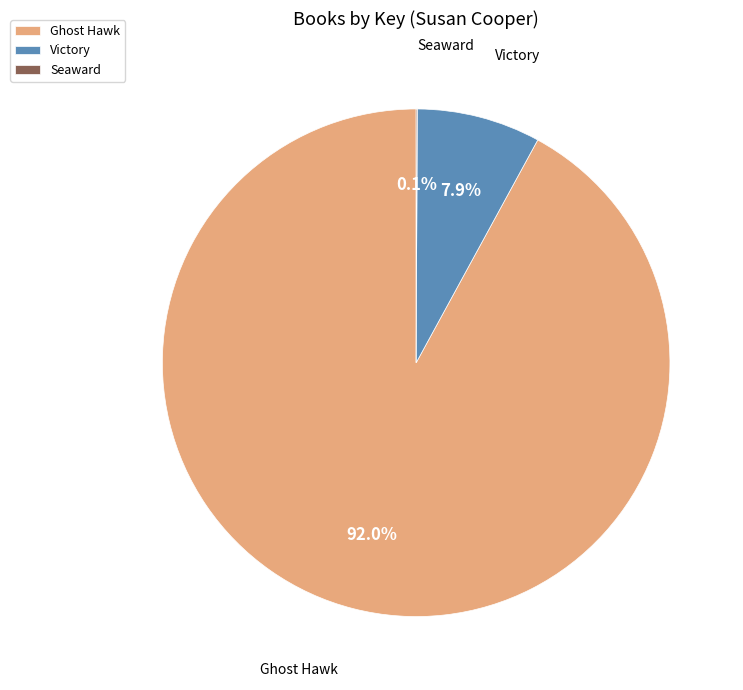

Do Victory and Ghost Hawk together represent more than half of the pie?

Yes